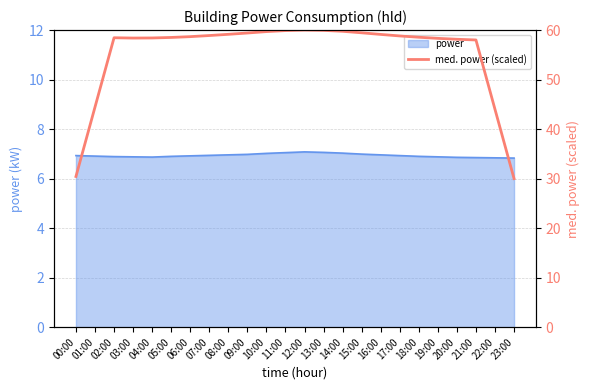

What is the minimum value shown in the chart?

30.0